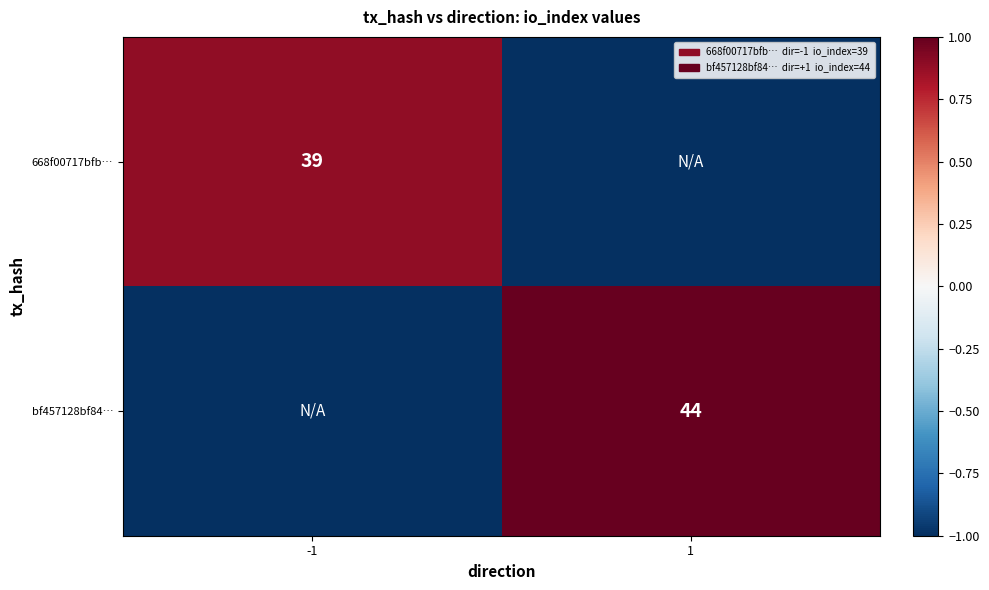

Is it true that 668f00717bfb… equals 39 at -1?

True